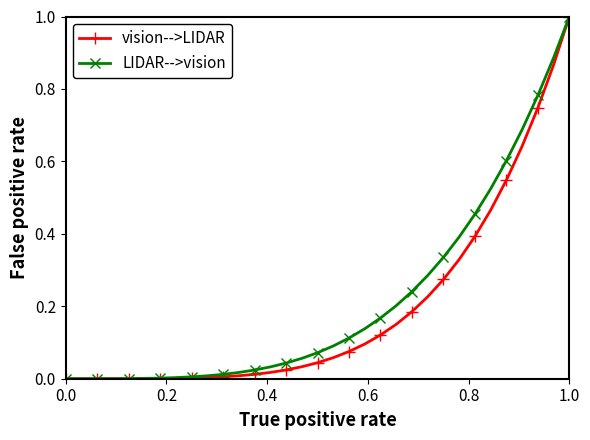

What is the highest value of the vision-->LIDAR series?

1.0